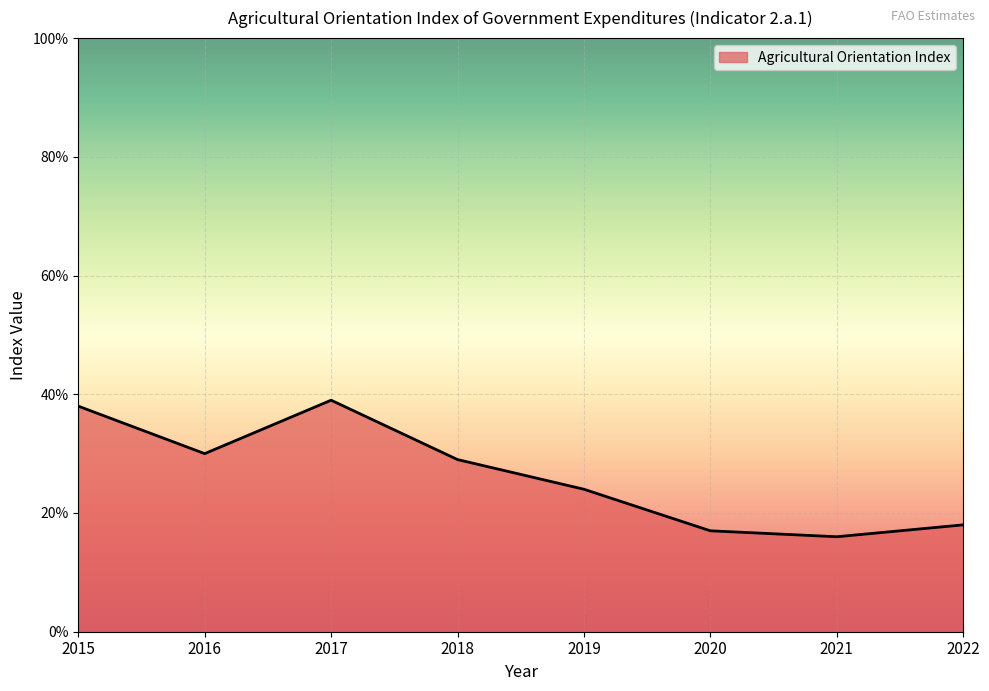

List the labels in order of value, smallest first.

2021, 2020, 2022, 2019, 2018, 2016, 2015, 2017